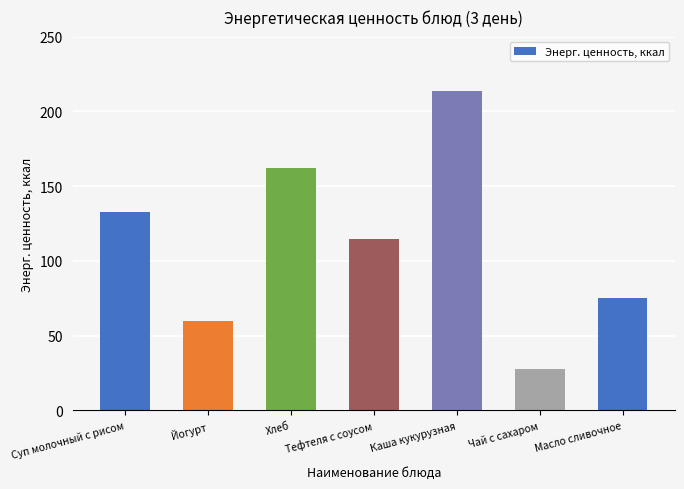

Reading left to right, what are all the values shown in this chart?

132.4	60.0	162.2	114.4	213.6	28.0	75.0